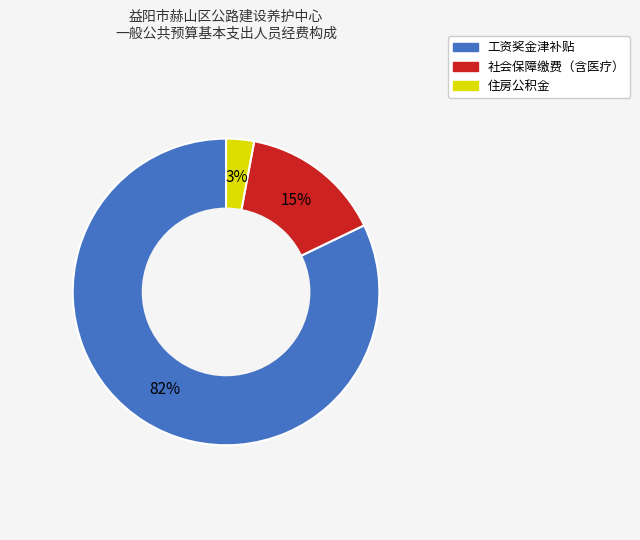

How many segments does this pie chart have?

3